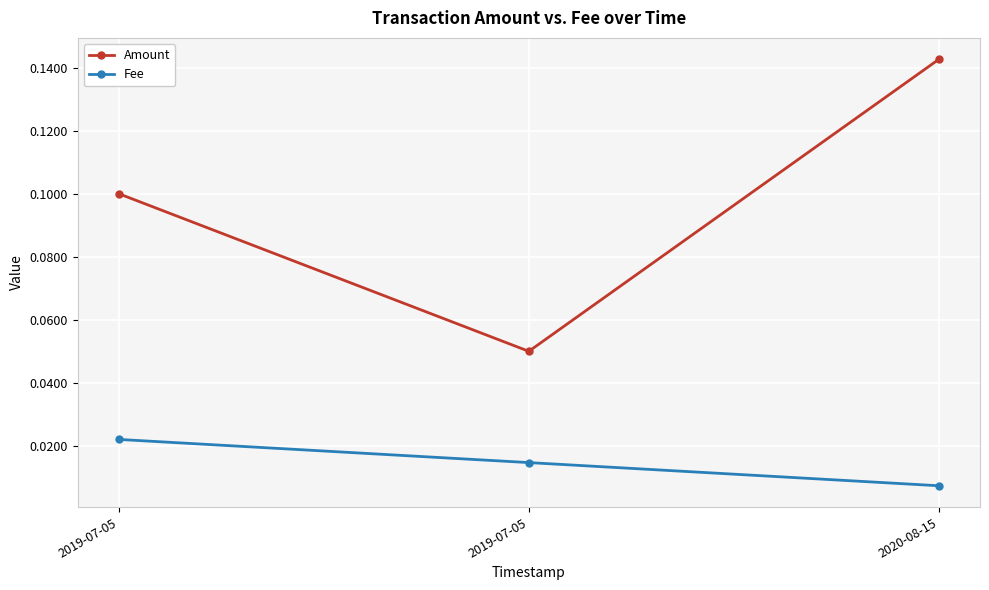

List the labels in order of Amount value, smallest first.

2019-07-05, 2019-07-05, 2020-08-15